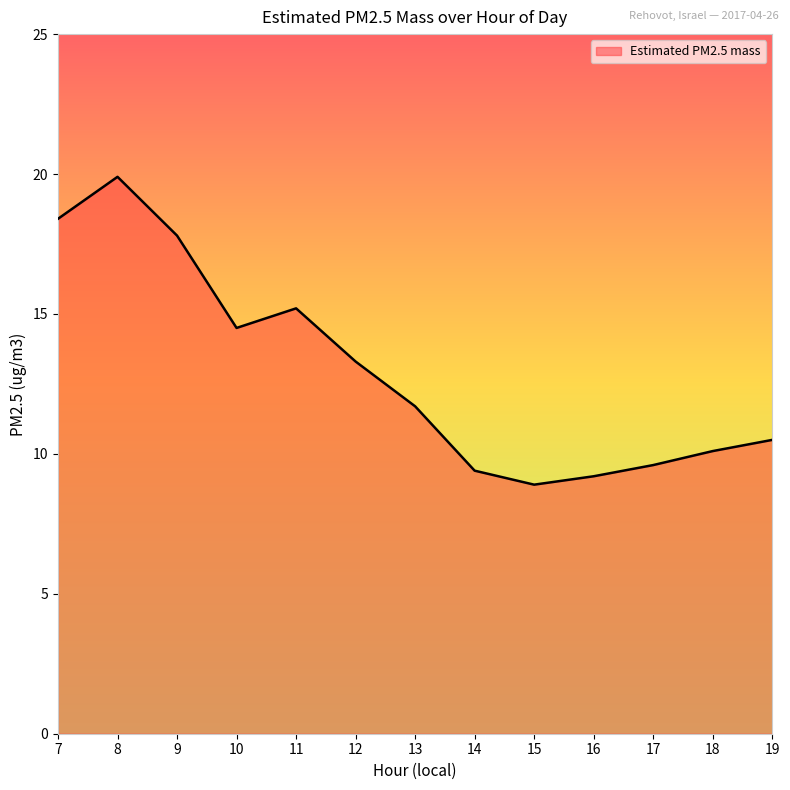

Rank the categories by value from lowest to highest.

15, 16, 14, 17, 18, 19, 13, 12, 10, 11, 9, 7, 8